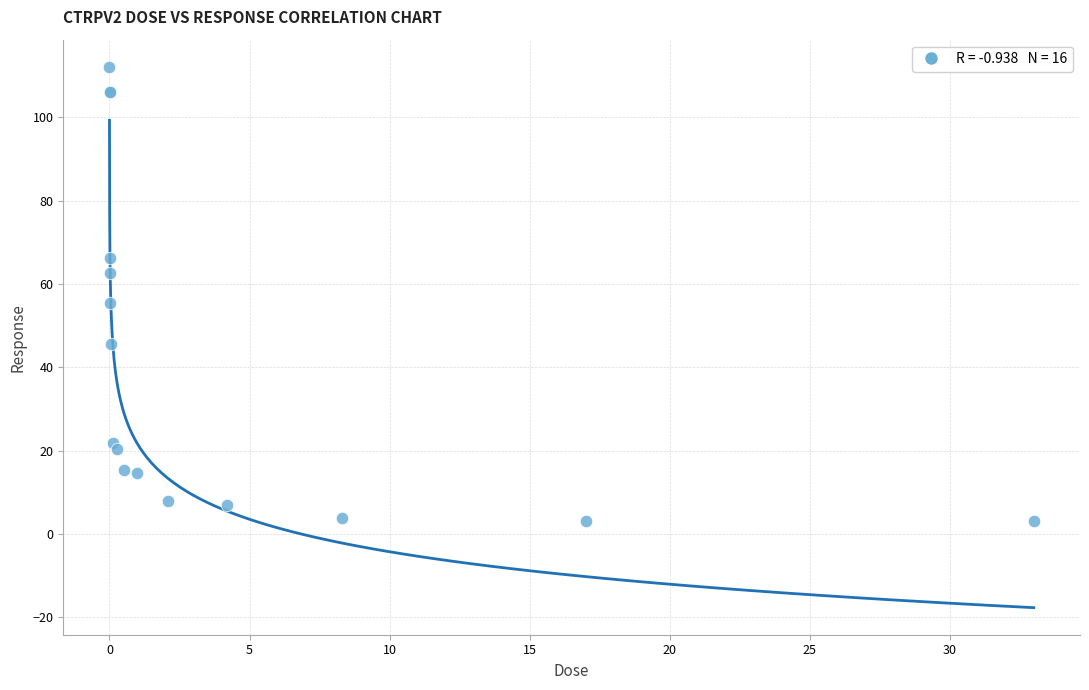

What Y value in the scatter plot is closest to 57?

55.3